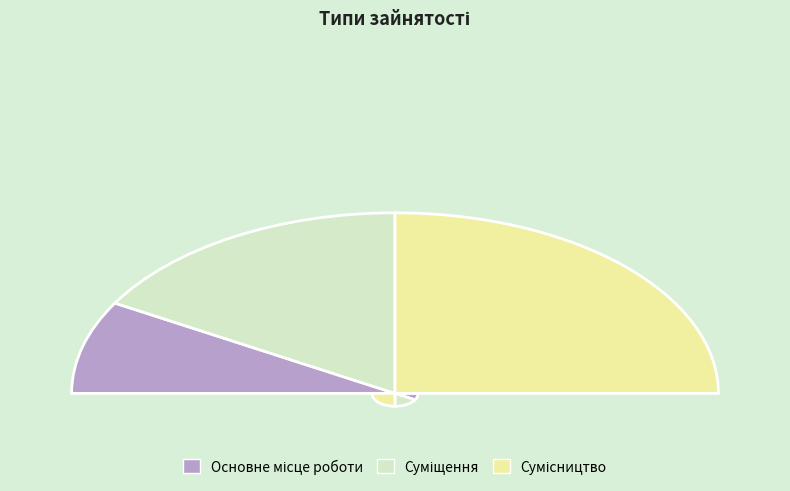

What is the ratio of the value at Суміщення to the value at Сумісництво?

0.7